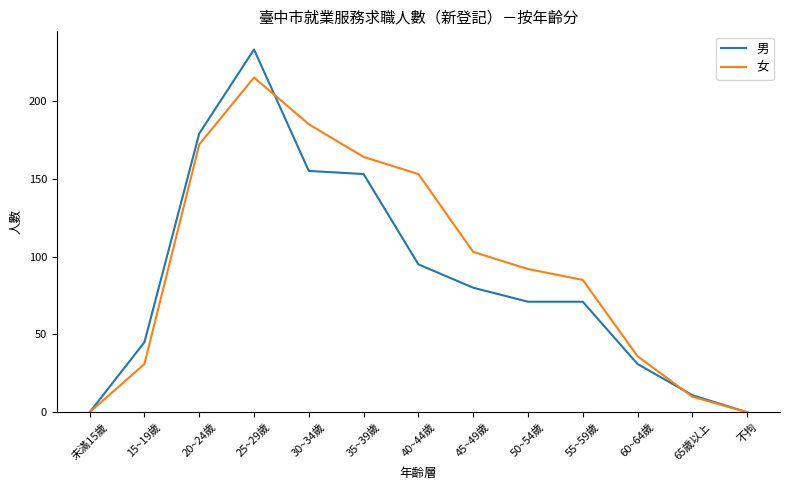

What is the sum of the 女 values at 55~59歲 and 40~44歲?

238